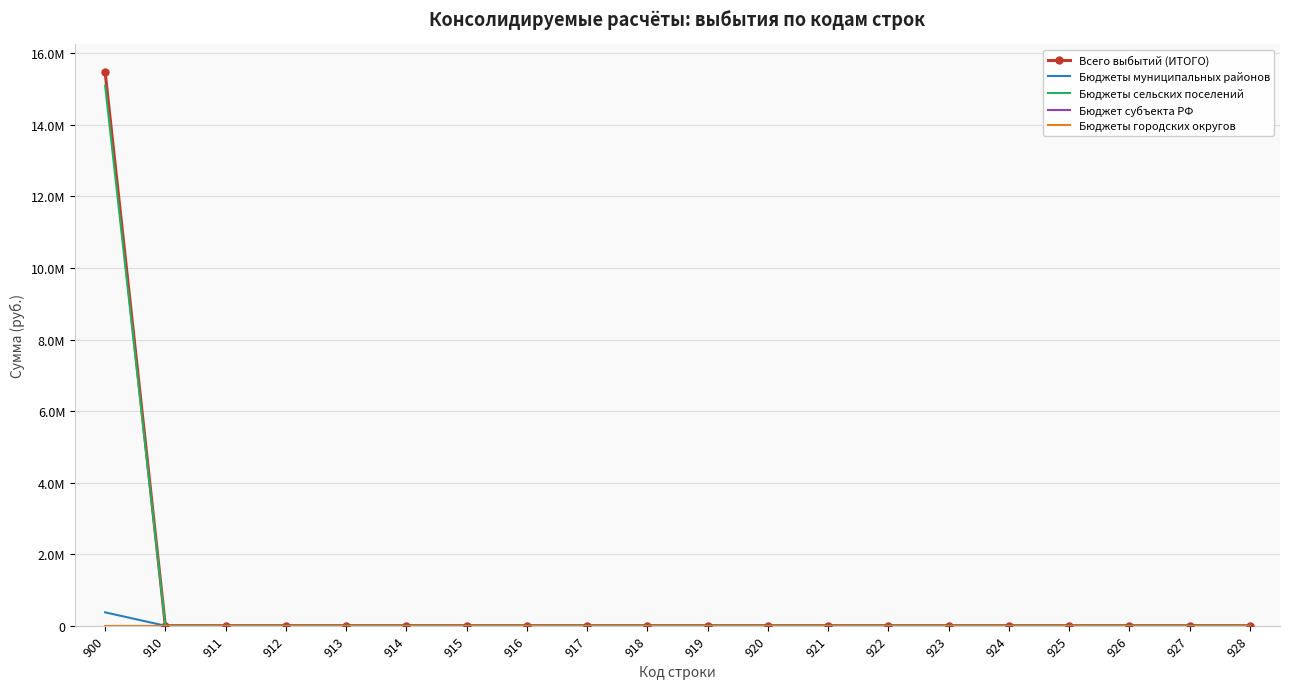

Reading left to right, transcribe all the data shown in this chart.

Всего выбытий (ИТОГО): 900=15474496.6	910=0.0	911=0.0	912=0.0	913=0.0	914=0.0	915=0.0	916=0.0	917=0.0	918=0.0	919=0.0	920=0.0	921=0.0	922=0.0	923=0.0	924=0.0	925=0.0	926=0.0	927=0.0	928=0.0
Бюджеты муниципальных районов: 900=375396.6	910=0.0	911=0.0	912=0.0	913=0.0	914=0.0	915=0.0	916=0.0	917=0.0	918=0.0	919=0.0	920=0.0	921=0.0	922=0.0	923=0.0	924=0.0	925=0.0	926=0.0	927=0.0	928=0.0
Бюджеты сельских поселений: 900=15099100.0	910=0.0	911=0.0	912=0.0	913=0.0	914=0.0	915=0.0	916=0.0	917=0.0	918=0.0	919=0.0	920=0.0	921=0.0	922=0.0	923=0.0	924=0.0	925=0.0	926=0.0	927=0.0	928=0.0
Бюджет субъекта РФ: 900=0.0	910=0.0	911=0.0	912=0.0	913=0.0	914=0.0	915=0.0	916=0.0	917=0.0	918=0.0	919=0.0	920=0.0	921=0.0	922=0.0	923=0.0	924=0.0	925=0.0	926=0.0	927=0.0	928=0.0
Бюджеты городских округов: 900=0.0	910=0.0	911=0.0	912=0.0	913=0.0	914=0.0	915=0.0	916=0.0	917=0.0	918=0.0	919=0.0	920=0.0	921=0.0	922=0.0	923=0.0	924=0.0	925=0.0	926=0.0	927=0.0	928=0.0